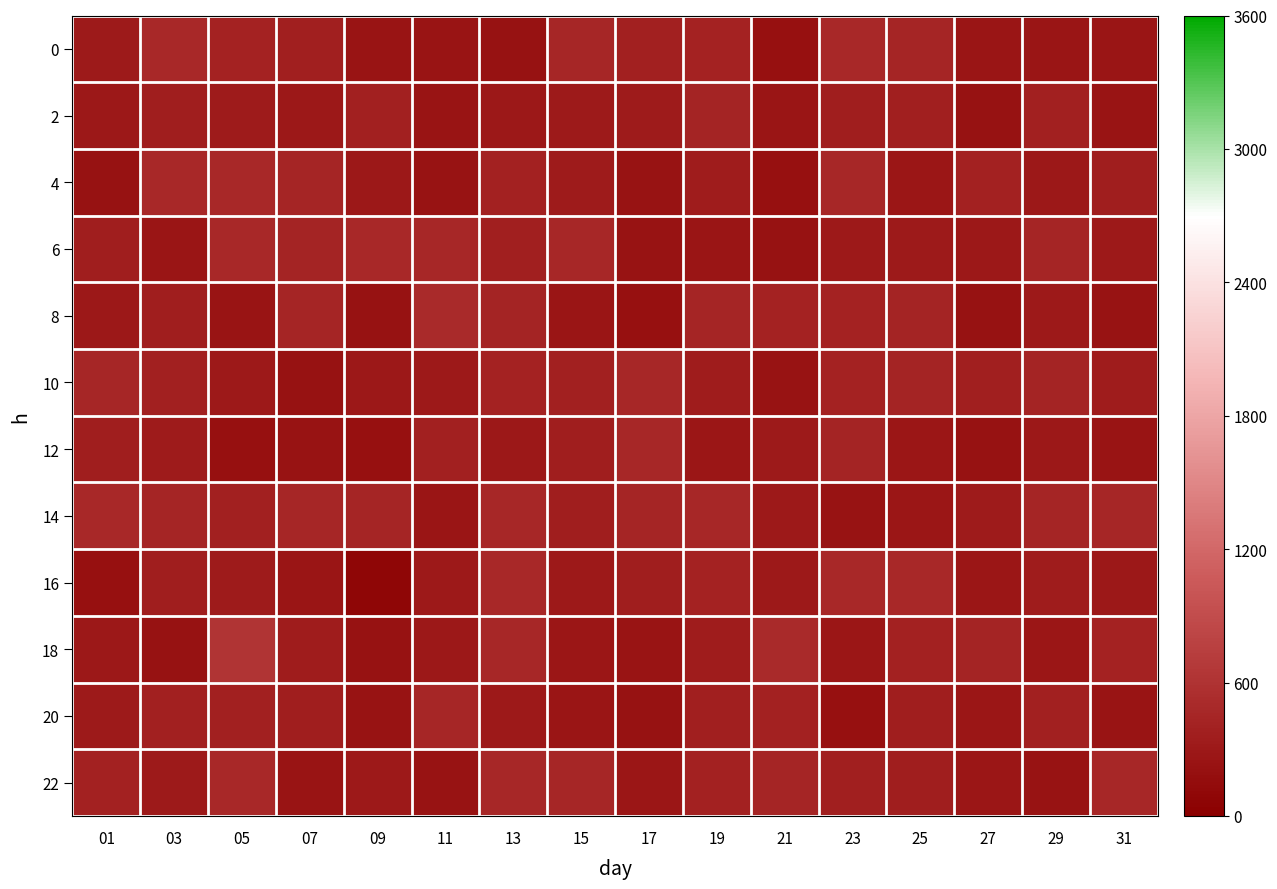

Reading left to right, what are all the values shown in this chart?

0: 01=312.4	03=485.2	05=419.6	07=379.6	09=246.8	11=246.8	13=217.4	15=459.9	17=380.3	19=412.4	21=206.2	23=491.0	25=449.7	27=263.7	29=254.5	31=255.0
2: 01=291.3	03=357.4	05=329.6	07=287.4	09=383.6	11=241.8	13=287.6	15=309.9	17=336.8	19=435.6	21=259.9	23=354.3	25=377.7	27=213.9	29=382.3	31=251.2
4: 01=219.5	03=484.7	05=489.7	07=442.5	09=291.4	11=229.3	13=405.3	15=332.0	17=236.6	19=348.6	21=210.3	23=472.8	25=277.6	27=398.8	29=293.5	31=356.0
6: 01=364.0	03=255.5	05=490.9	07=432.5	09=481.8	11=468.4	13=379.4	15=476.6	17=226.5	19=258.8	21=213.6	23=297.6	25=316.6	27=281.4	29=448.6	31=307.0
8: 01=284.3	03=362.8	05=242.3	07=440.7	09=222.4	11=496.1	13=431.7	15=259.6	17=201.7	19=444.6	21=412.1	23=418.7	25=431.4	27=222.2	29=307.5	31=234.8
10: 01=458.9	03=387.0	05=299.3	07=219.1	09=293.3	11=297.6	13=418.9	15=391.3	17=466.2	19=341.7	21=235.9	23=414.0	25=428.2	27=368.4	29=431.3	31=348.1
12: 01=356.8	03=328.3	05=207.6	07=232.4	09=209.4	11=390.9	13=294.3	15=352.6	17=472.3	19=274.8	21=323.1	23=426.7	25=268.6	27=223.1	29=286.9	31=248.4
14: 01=478.9	03=442.4	05=390.0	07=461.4	09=441.1	11=256.0	13=467.8	15=361.8	17=442.2	19=468.8	21=295.4	23=233.0	25=268.4	27=328.1	29=445.4	31=458.2
16: 01=202.1	03=353.2	05=325.2	07=266.6	09=78.8	11=301.3	13=482.9	15=297.0	17=355.6	19=410.9	21=309.1	23=491.5	25=488.7	27=275.5	29=349.2	31=290.3
18: 01=285.5	03=211.1	05=621.9	07=350.8	09=215.4	11=283.6	13=472.5	15=271.9	17=243.5	19=346.8	21=495.7	23=272.6	25=401.6	27=428.5	29=271.3	31=418.5
20: 01=310.3	03=389.7	05=390.1	07=360.7	09=227.1	11=450.6	13=296.2	15=256.0	17=212.2	19=377.3	21=403.3	23=205.0	25=353.6	27=267.9	29=393.6	31=252.3
22: 01=407.3	03=316.0	05=481.0	07=241.3	09=302.3	11=234.0	13=477.4	15=463.2	17=277.4	19=398.0	21=445.2	23=366.6	25=358.9	27=272.6	29=227.9	31=469.2